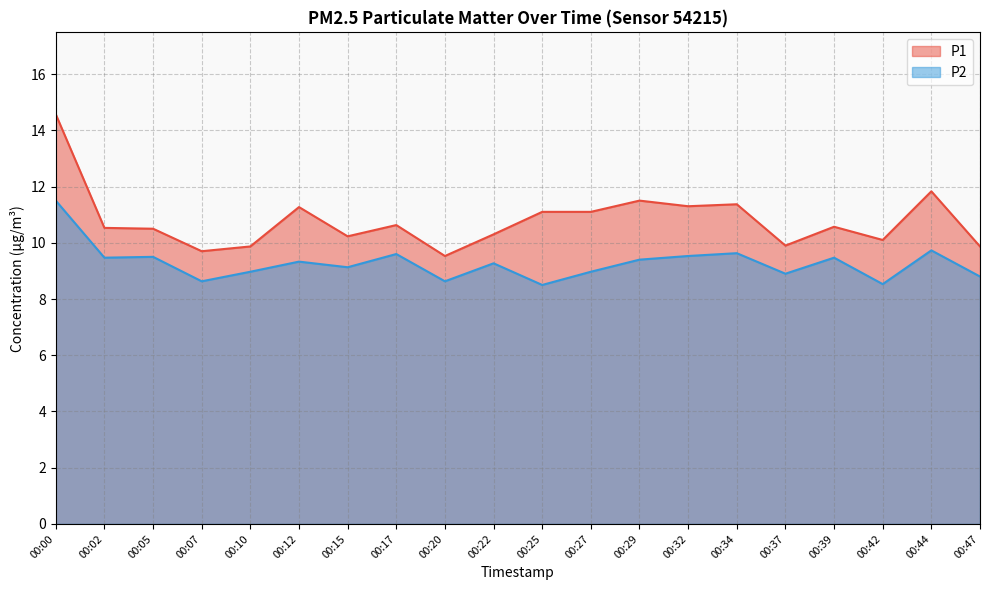

At which category is the sum across all series the highest?

00:00